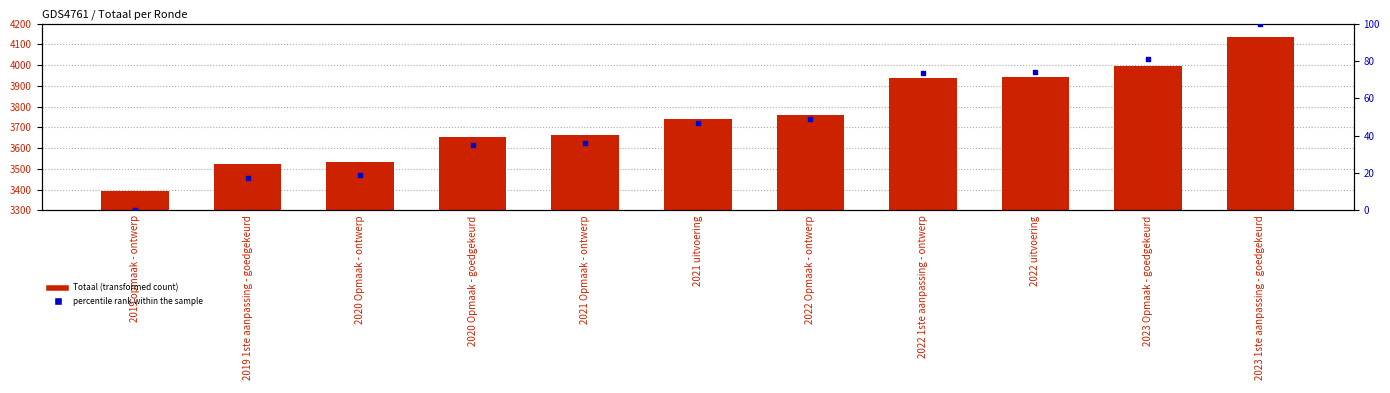

What are all the series names shown in the legend?

Totaal, percentile rank within the sample